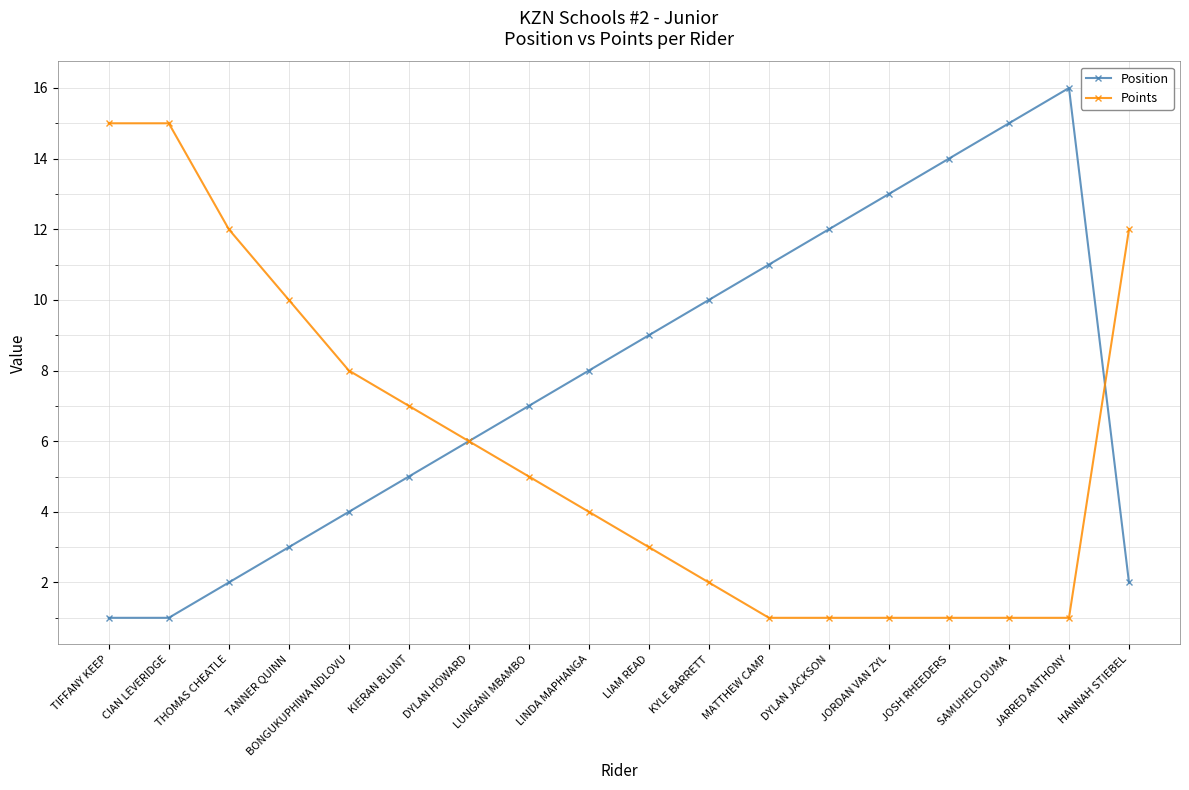

Rank the series by their average value, from highest to lowest.

Position, Points